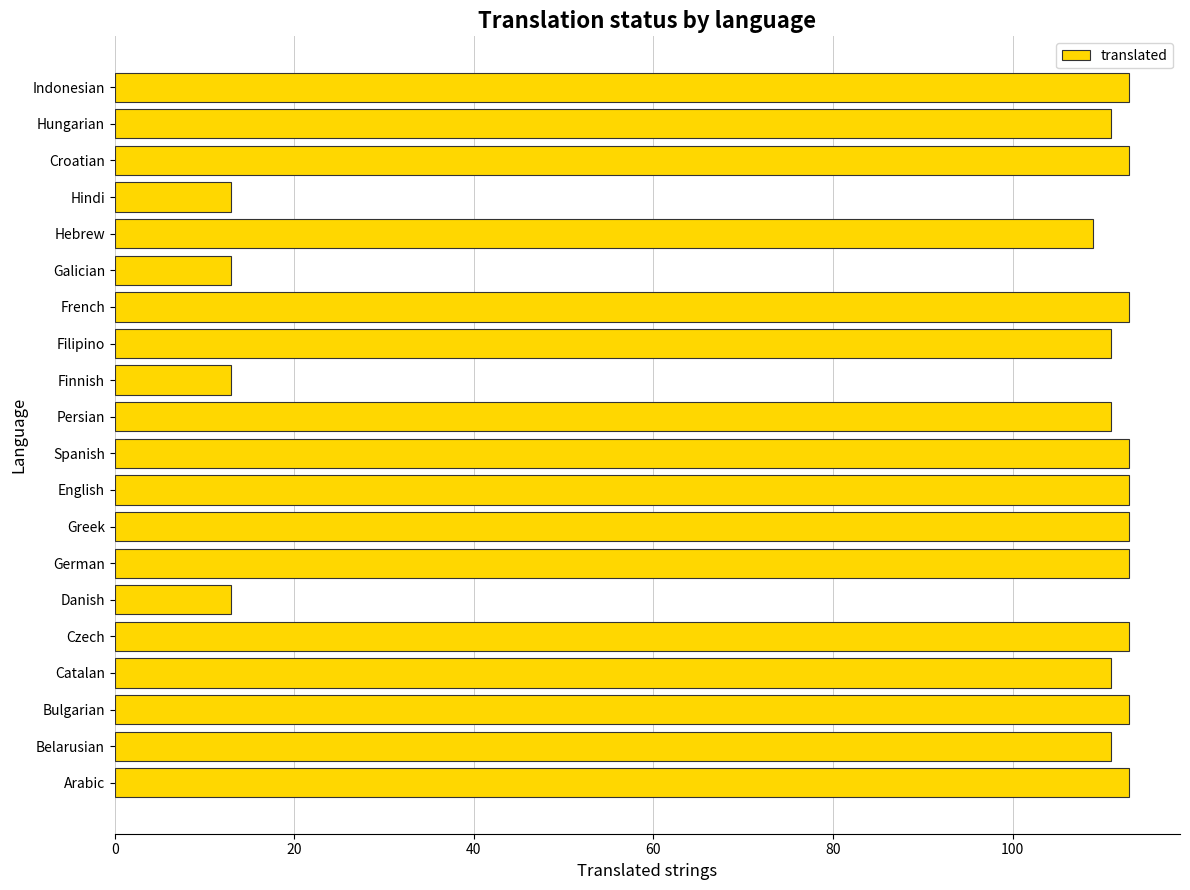

Reading bottom to top, transcribe all the data shown in this chart.

113	111	113	111	113	13	113	113	113	113	111	13	111	113	13	109	13	113	111	113